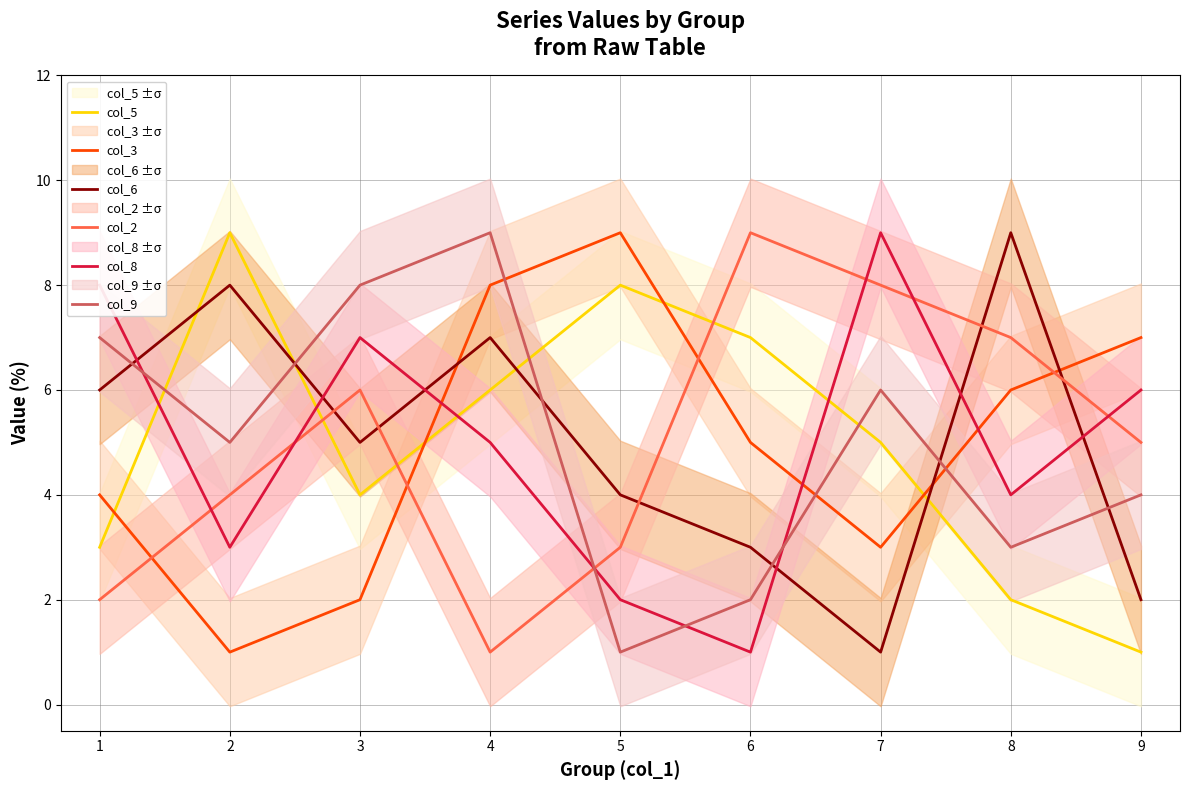

What is the smallest value displayed?

1